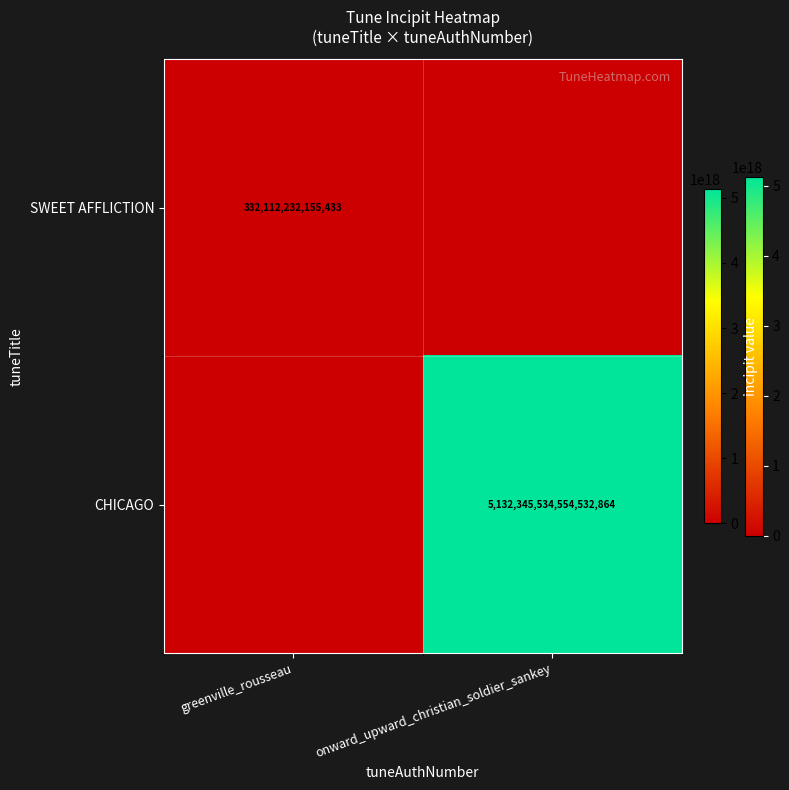

What is the spread (max minus min) of values at greenville_rousseau?

332112232155433